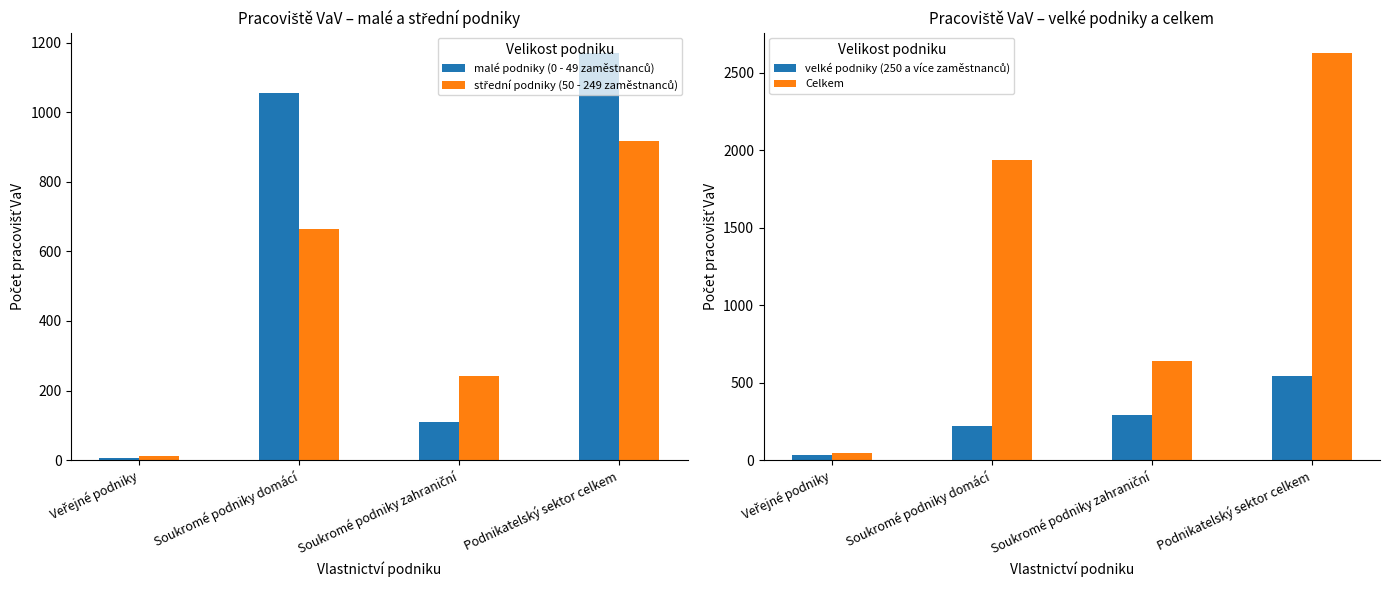

Are the bars grouped side by side (vs. stacked)?

Yes